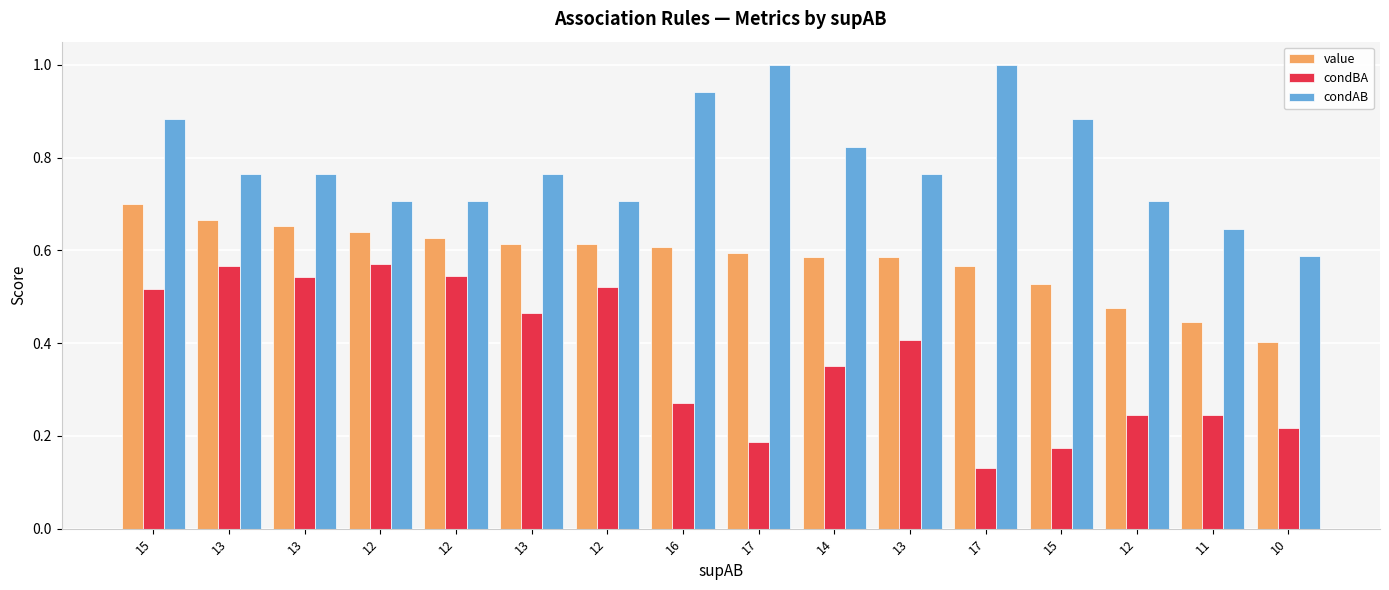

Which category has the highest value in the condBA series?

12